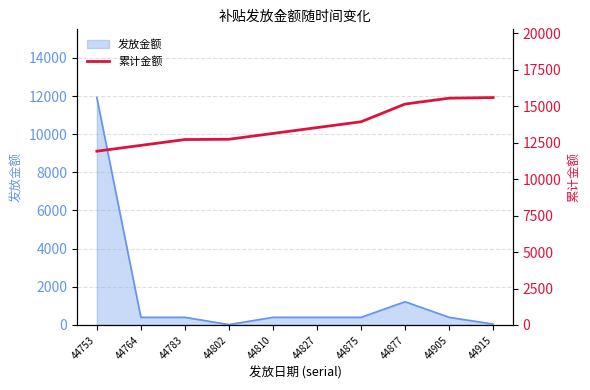

Count the number of categories in the chart.

10